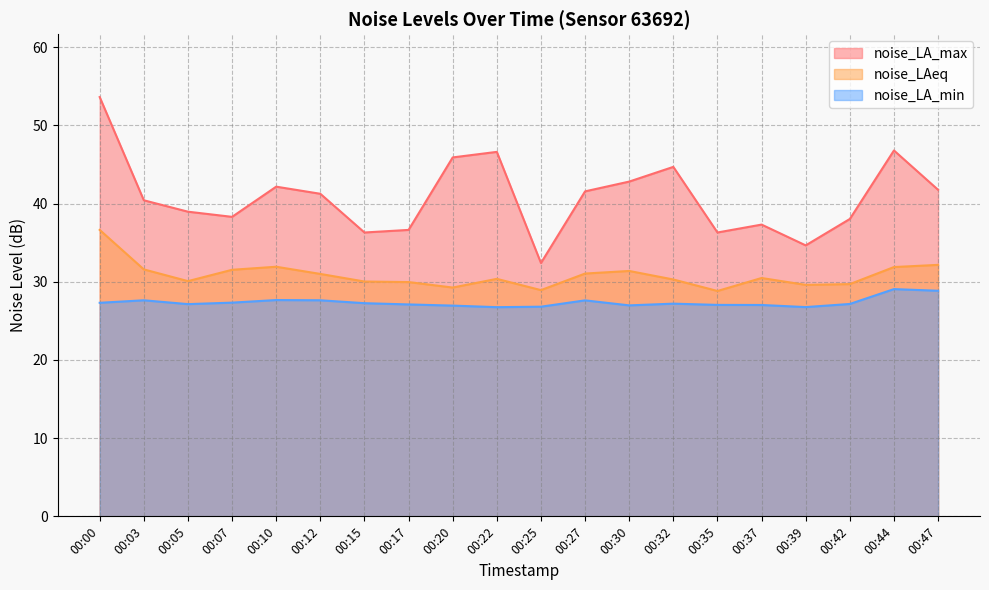

Reading left to right, what are all the values shown in this chart?

noise_LA_max: 53.6	40.4	39.0	38.3	42.2	41.2	36.3	36.6	45.9	46.6	32.4	41.6	42.8	44.7	36.3	37.3	34.6	38.0	46.8	41.8
noise_LAeq: 36.6	31.6	30.1	31.5	31.9	31.0	30.0	30.0	29.3	30.4	28.9	31.1	31.4	30.3	28.8	30.5	29.6	29.7	31.9	32.2
noise_LA_min: 27.3	27.6	27.1	27.3	27.7	27.6	27.3	27.1	26.9	26.8	26.8	27.6	27.0	27.2	27.0	27.0	26.8	27.2	29.1	28.9